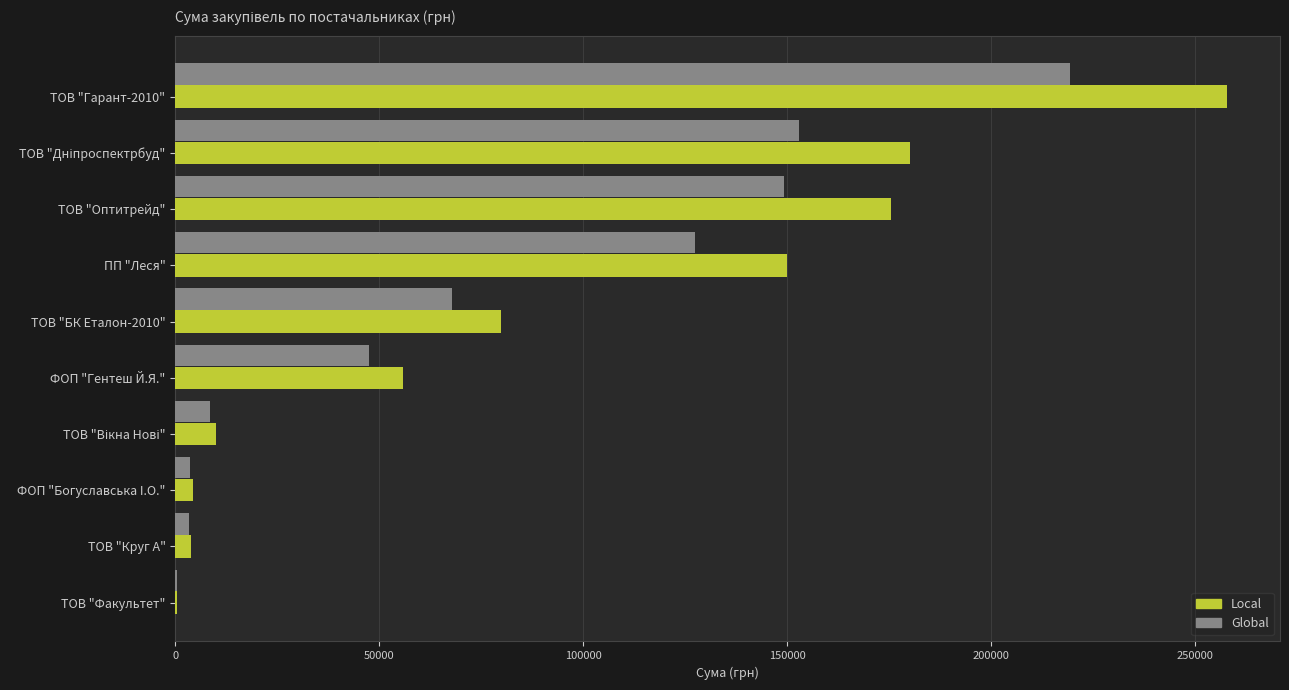

Read the Local value at ФОП "Гентеш Й.Я.".

55817.0